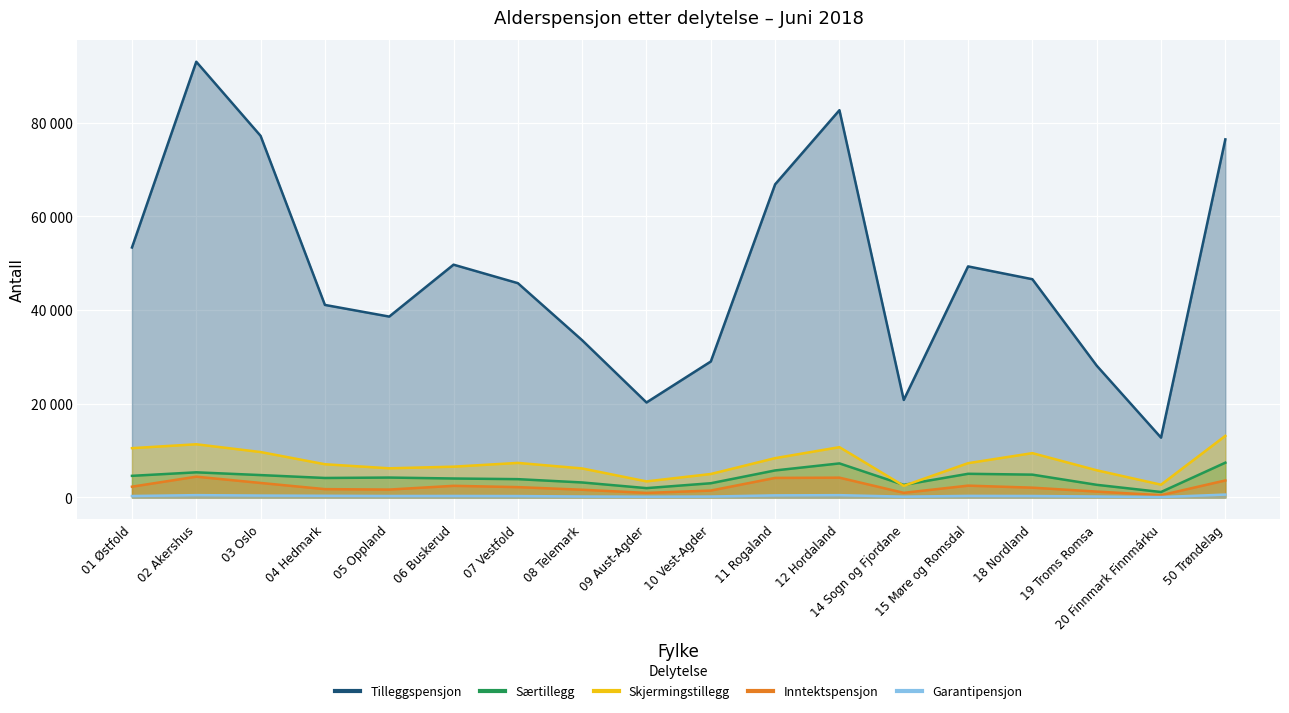

At which category does the chart reach its minimum across all series?

20 Finnmark Finnmárku